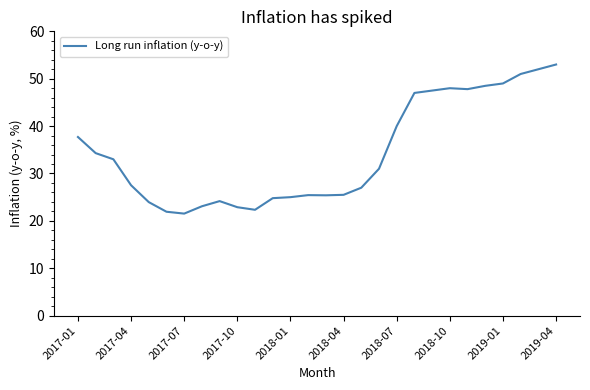

What is the difference between the maximum and minimum values?

31.5